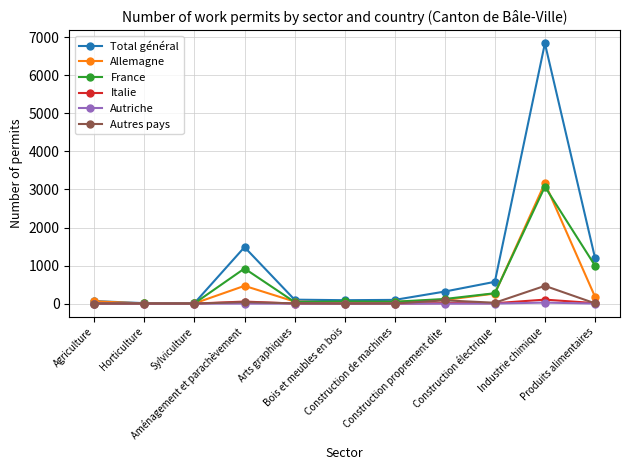

What is the maximum value shown in the chart?

6842